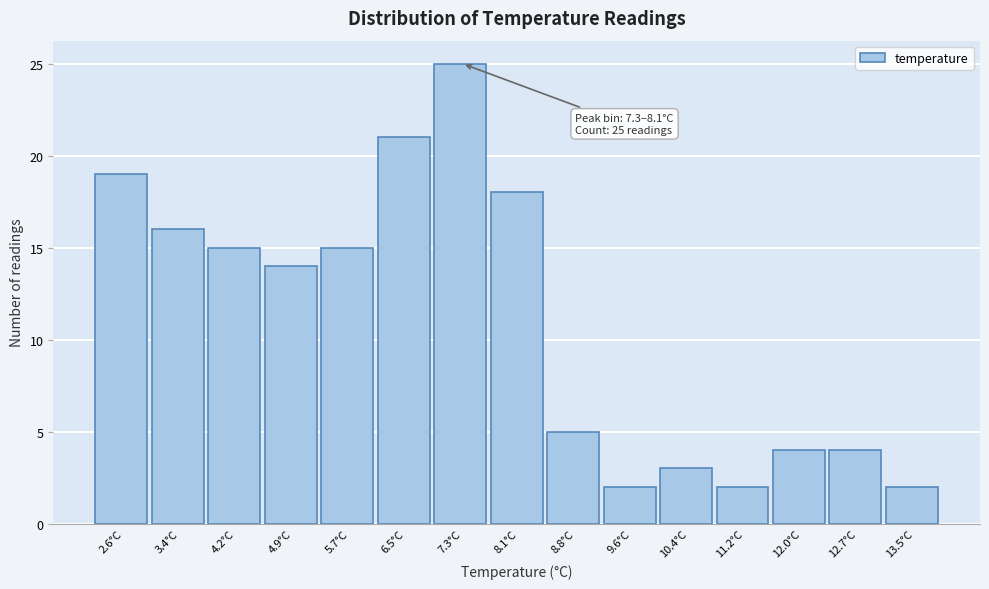

Reading right to left, list all the values displayed in this chart.

13.5°C=2	12.7°C=4	12.0°C=4	11.2°C=2	10.4°C=3	9.6°C=2	8.8°C=5	8.1°C=18	7.3°C=25	6.5°C=21	5.7°C=15	4.9°C=14	4.2°C=15	3.4°C=16	2.6°C=19